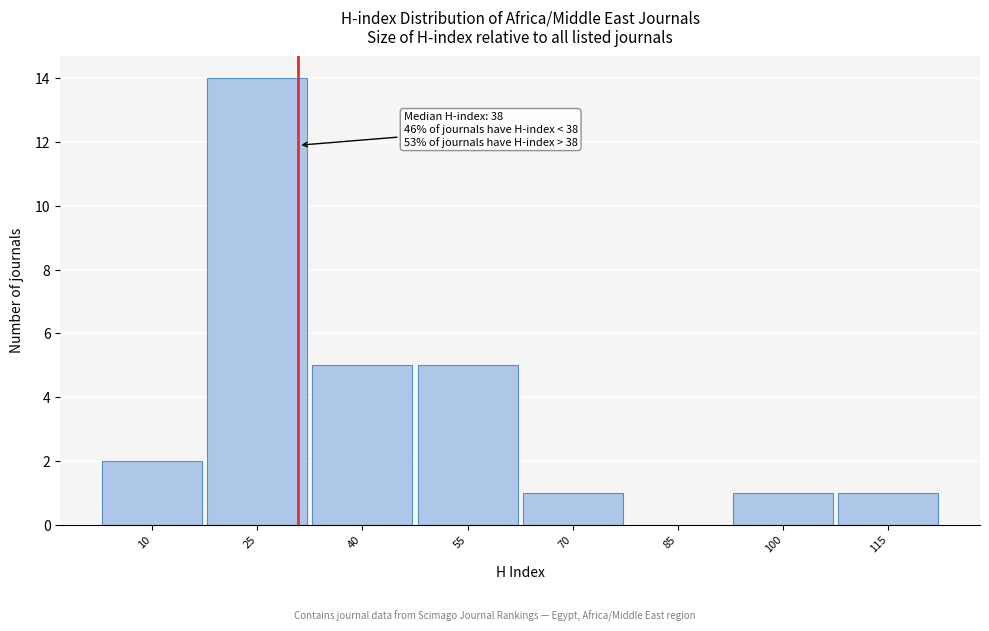

Reading left to right, list all the values displayed in this chart.

10=2	25=14	40=5	55=5	70=1	85=0	100=1	115=1